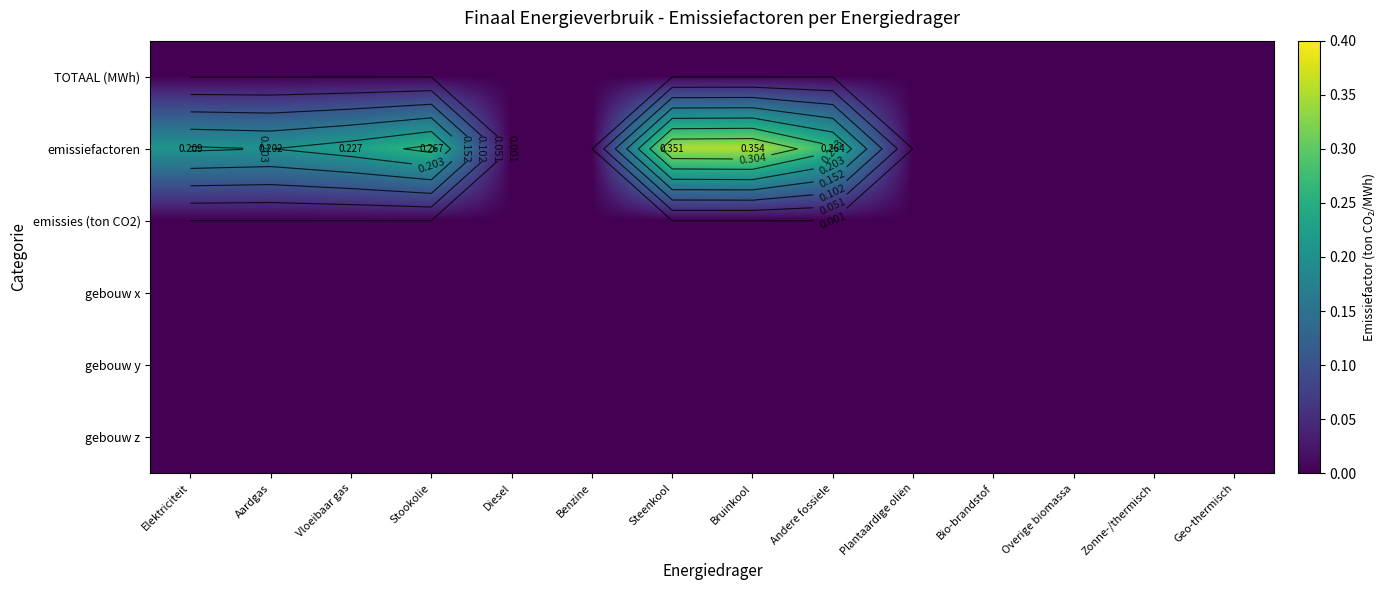

Which series has the largest range (max minus min)?

emissiefactoren